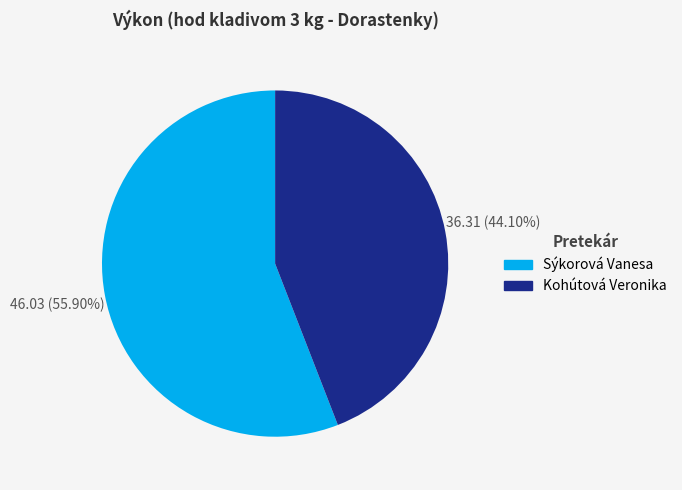

How many segments does this pie chart have?

2